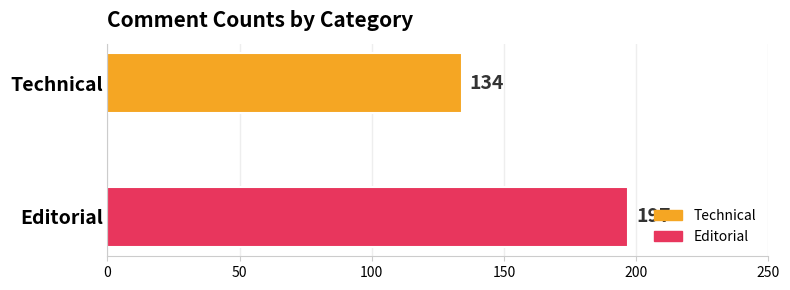

How many bars are there in total?

2